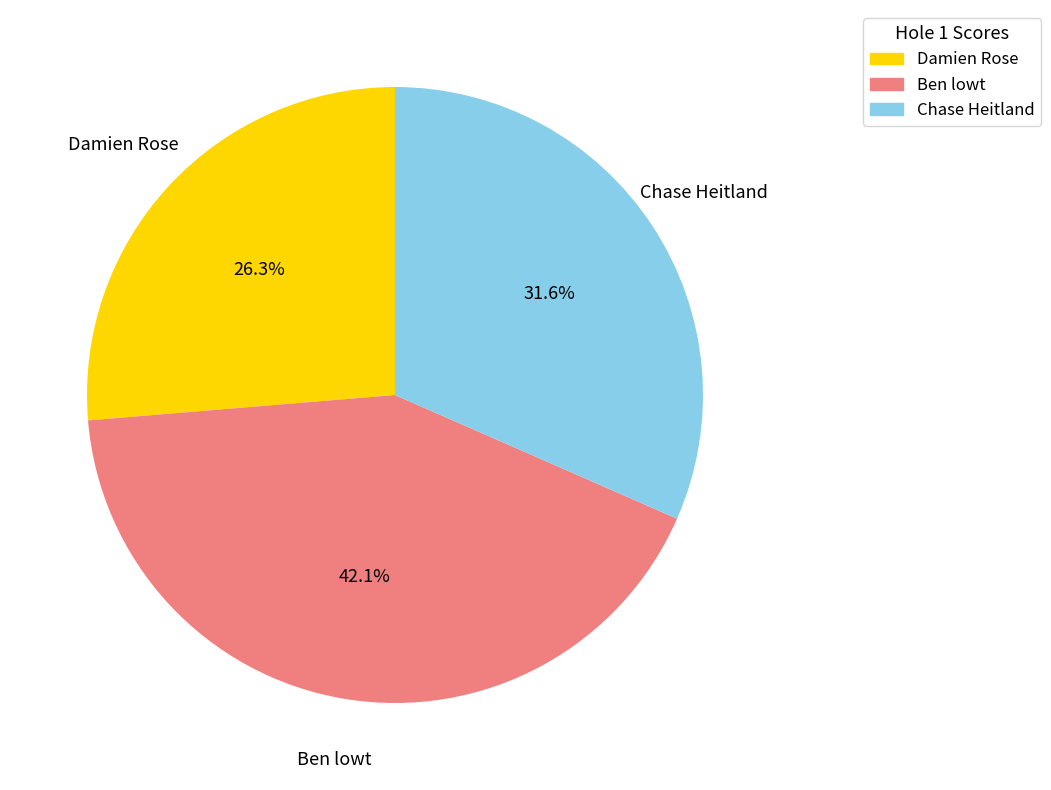

What is the total percentage of Ben lowt and Damien Rose?

68.4%